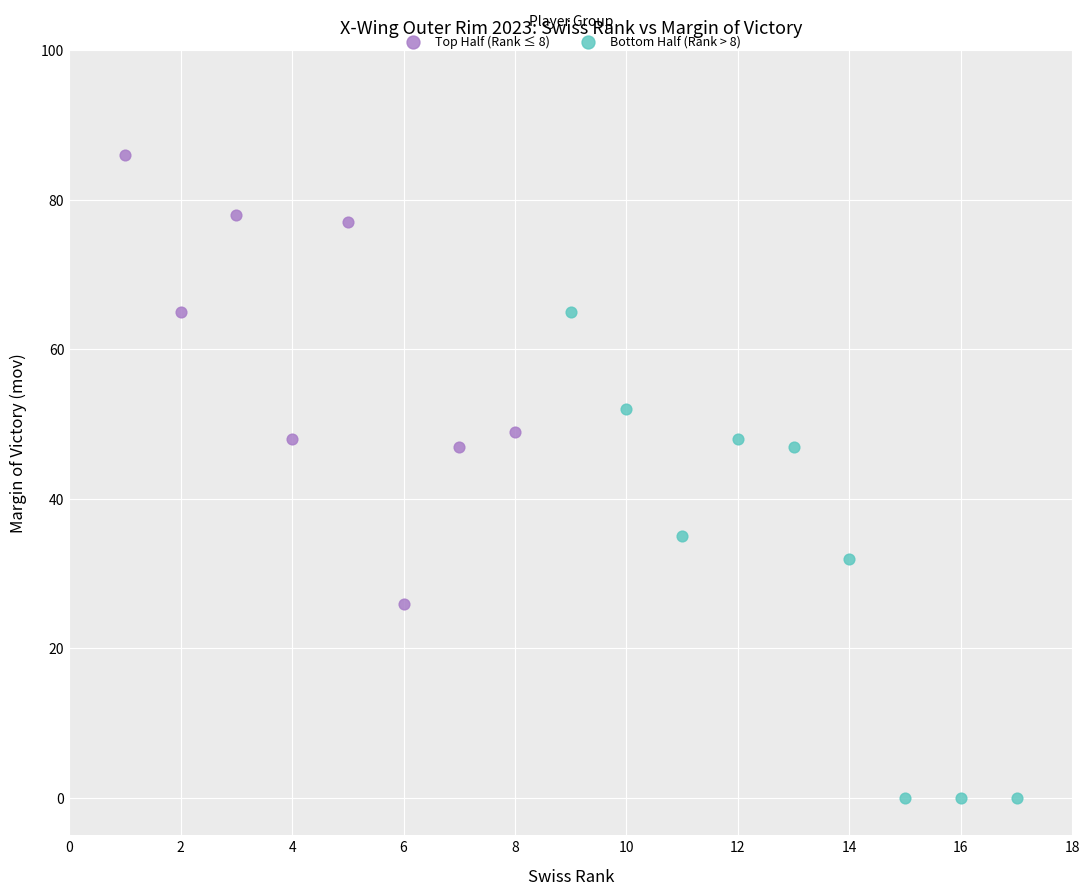

Which series has the widest spread of Y values?

Bottom Half (Rank > 8)